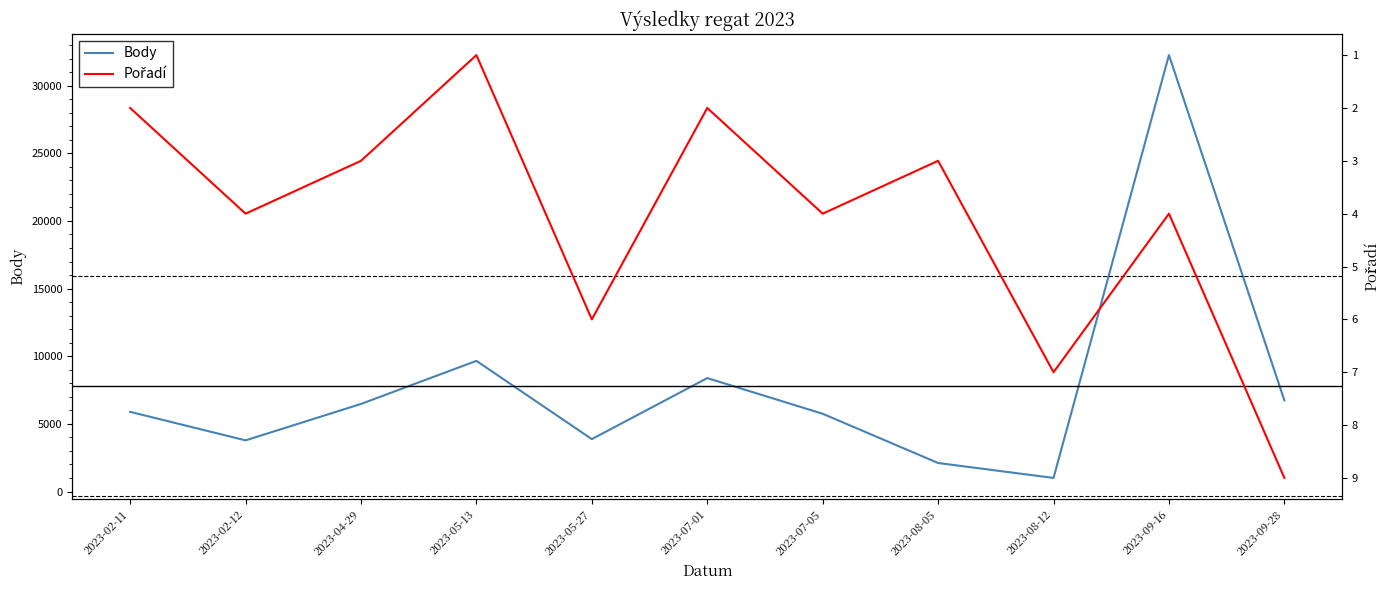

Where is Body nearest to the value 16631?

2023-05-13